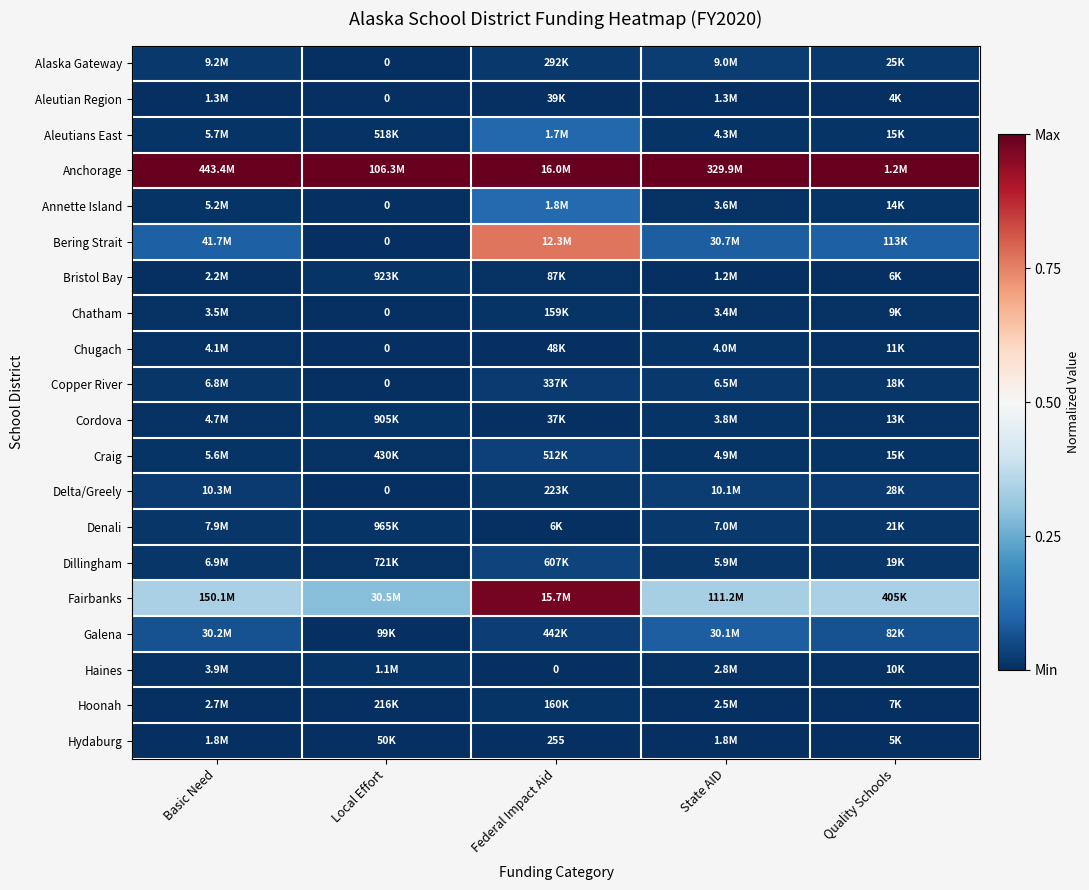

At State AID, list the series in order from smallest to largest.

Bristol Bay, Aleutian Region, Hydaburg, Hoonah, Haines, Chatham, Annette Island, Cordova, Chugach, Aleutians East, Craig, Dillingham, Copper River, Denali, Alaska Gateway, Delta/Greely, Galena, Bering Strait, Fairbanks, Anchorage